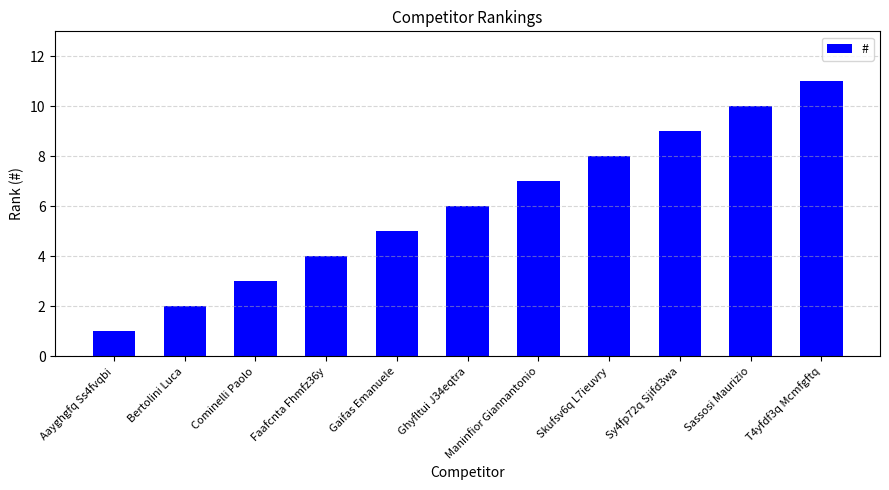

What is the value of the 2nd bar from the left?

2